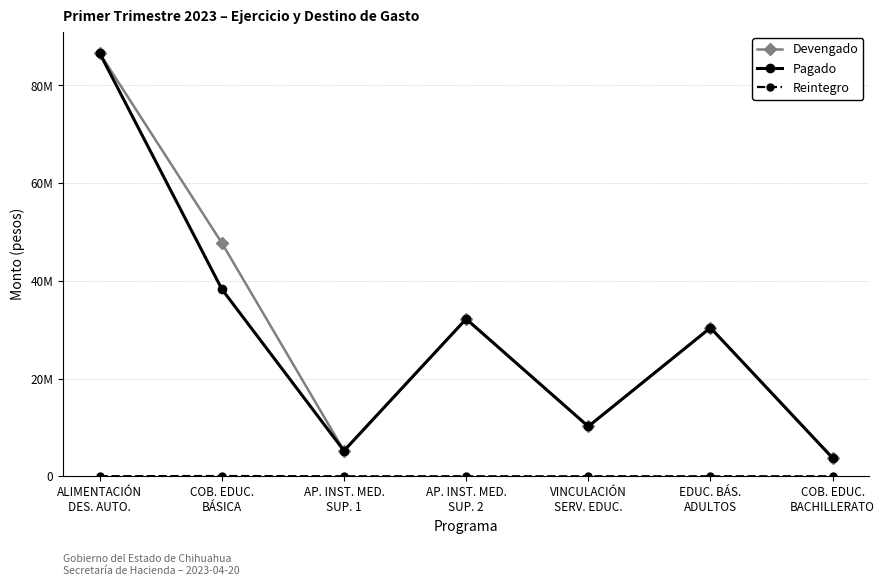

Does the chart display data point markers on the line(s)?

Yes